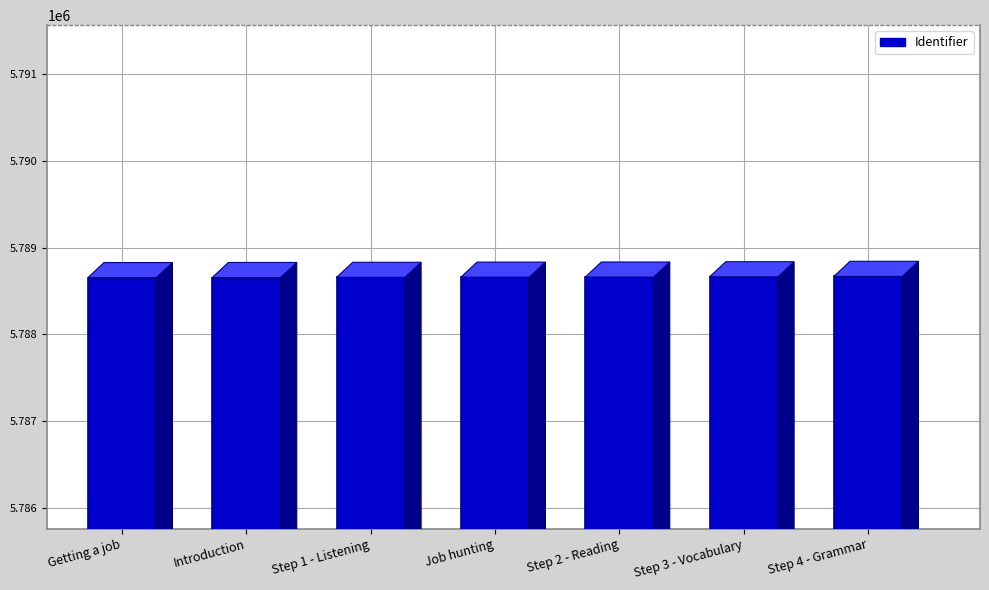

What is the approximate value at Step 2 - Reading, to the nearest 5?

5788660